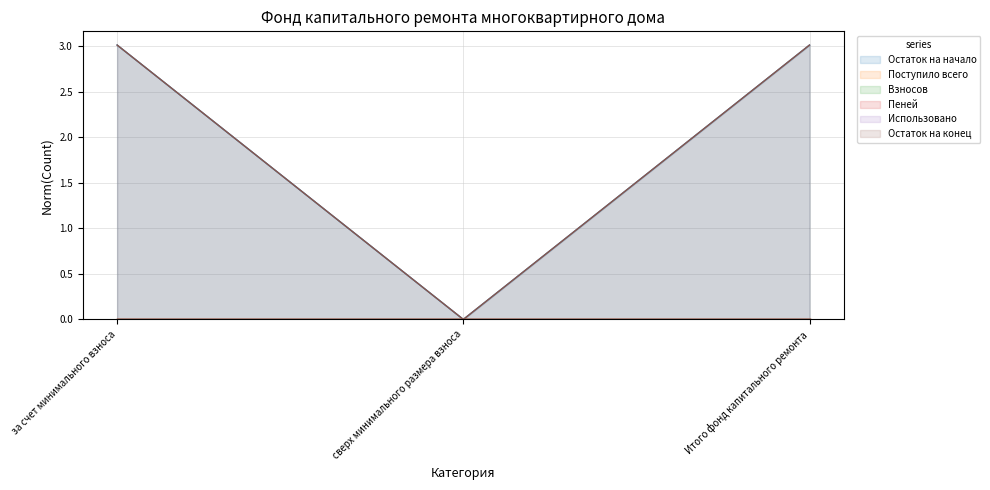

What position from the right is сверх минимального размера взноса?

2